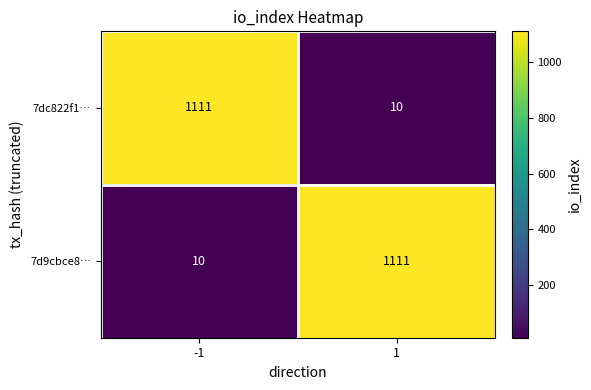

What is the spread (max minus min) of values at -1?

1101